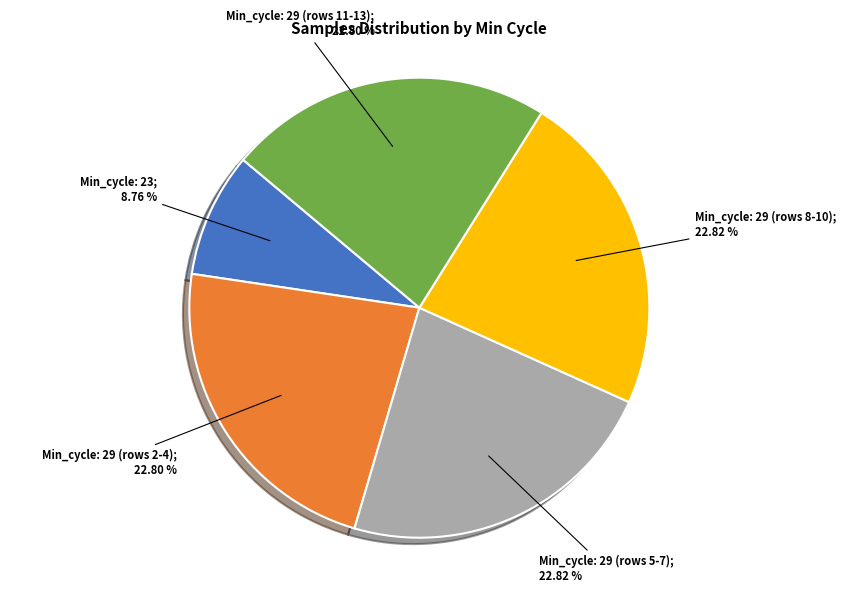

Is there a majority slice in this chart?

No